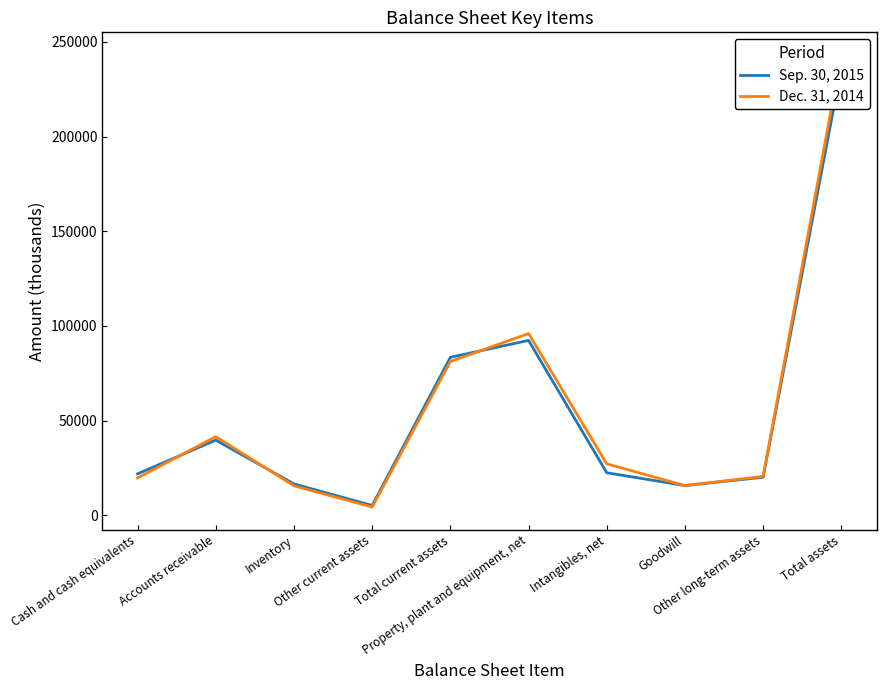

List the series in order of their overall mean, highest first.

Dec. 31, 2014, Sep. 30, 2015